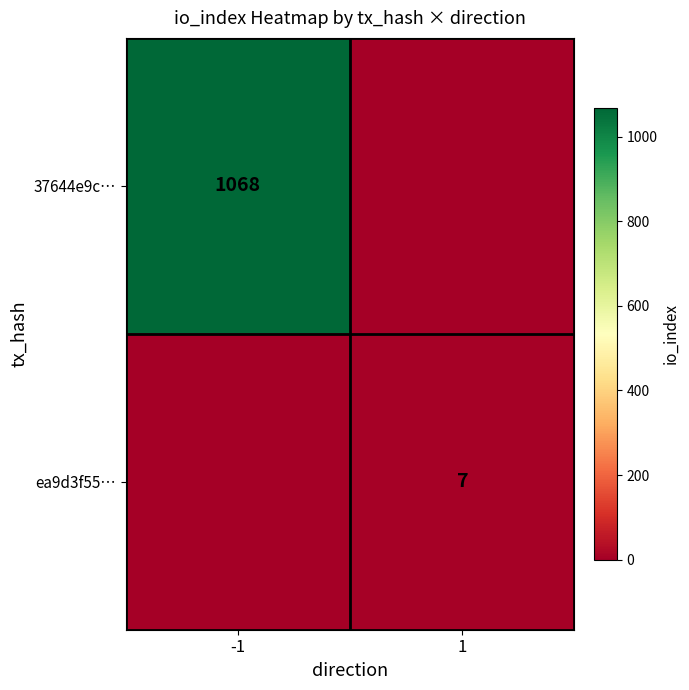

Is it true that ea9d3f55… equals 10 at 1?

False